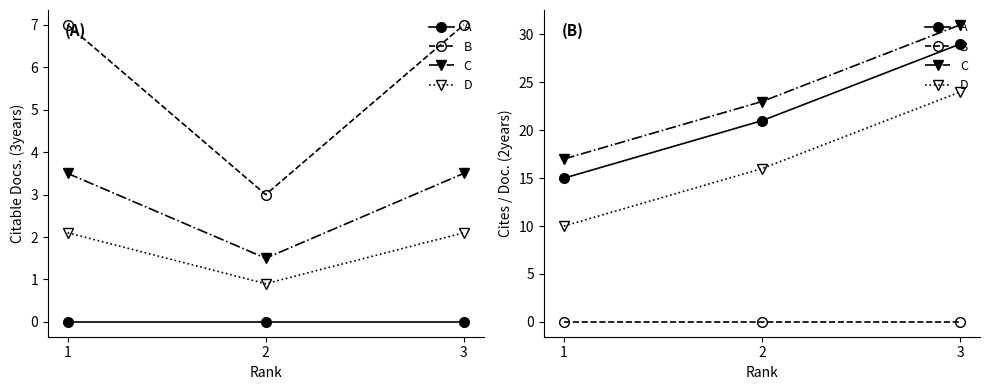

At which label is A closest to 22?

2